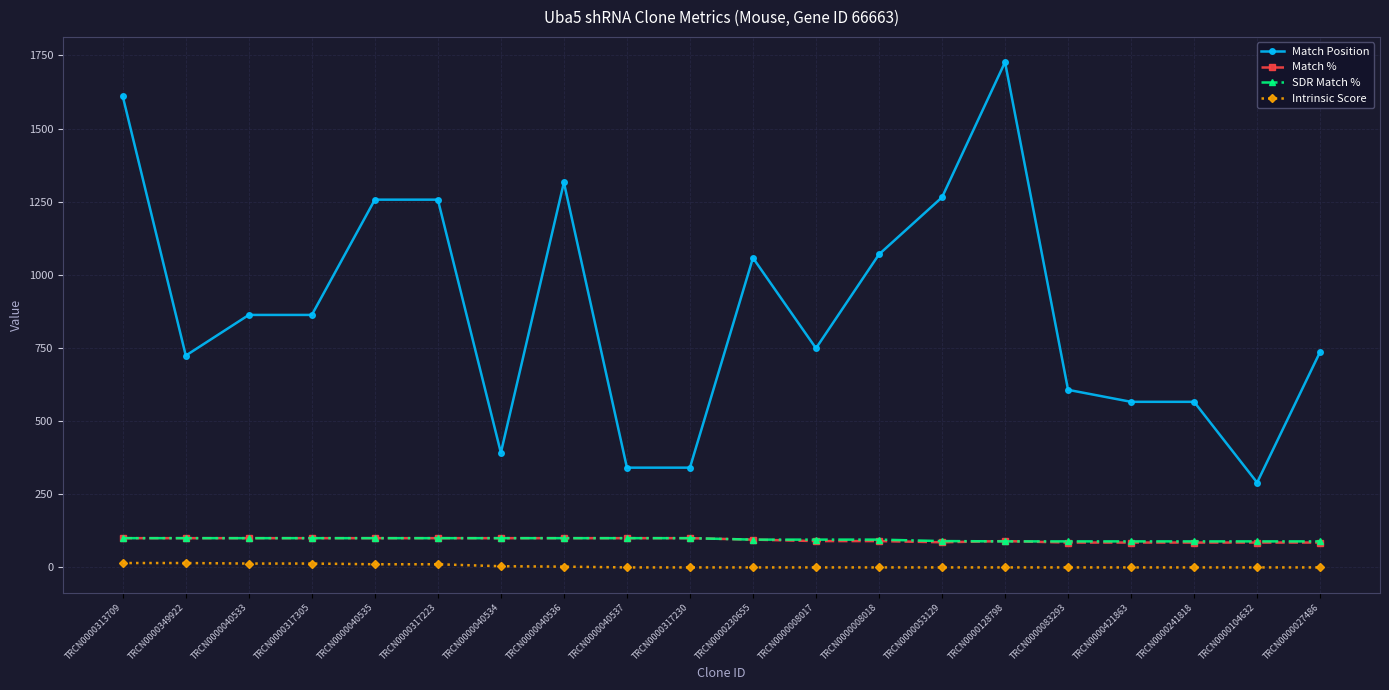

How many lines are shown in the chart?

4